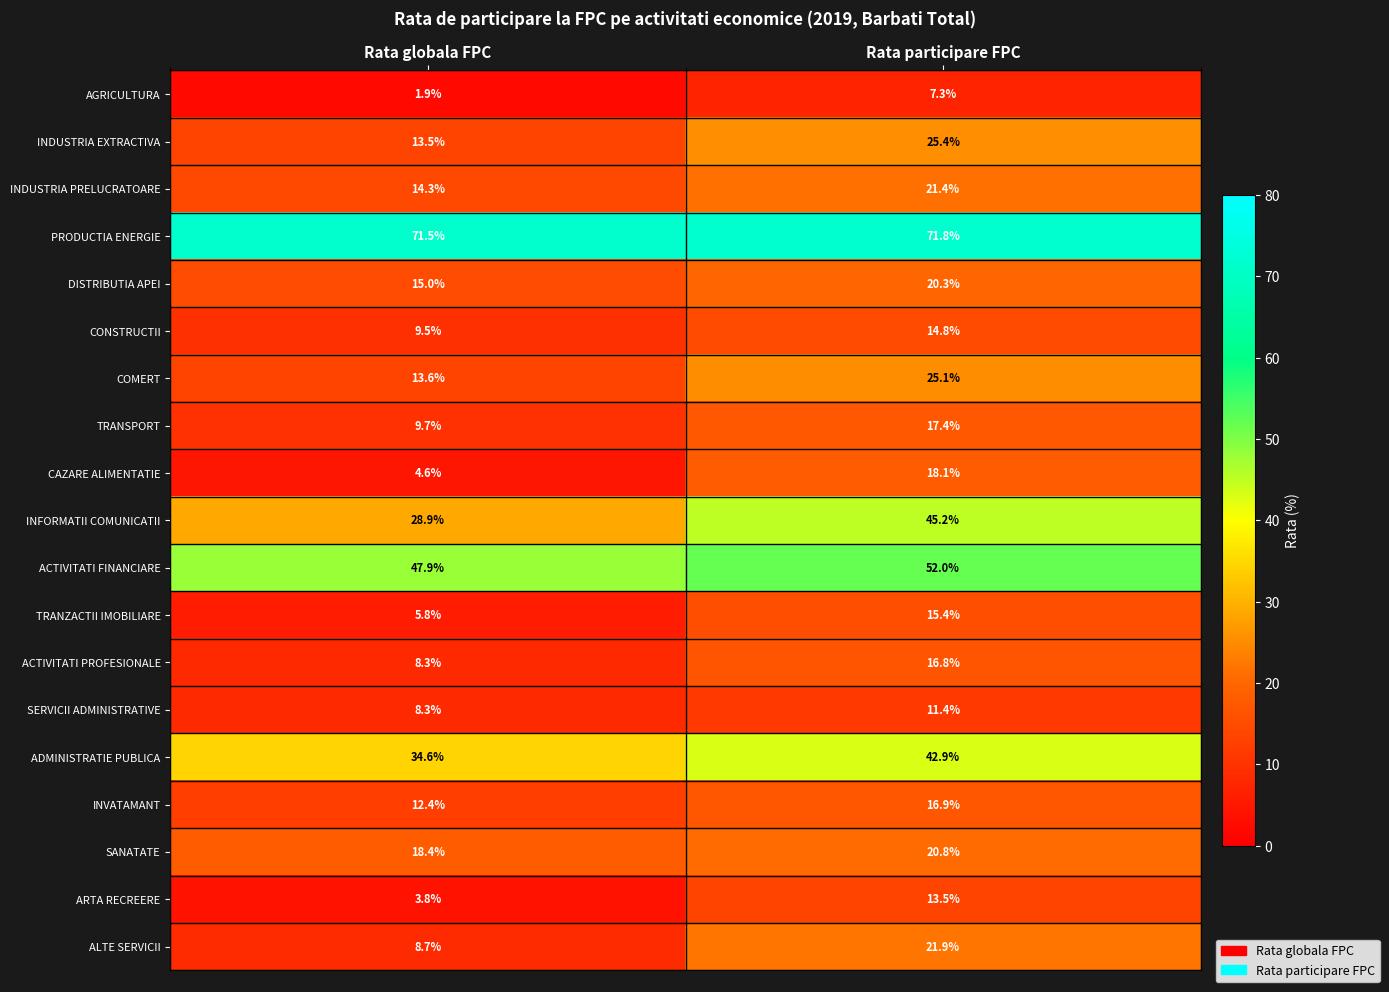

Which category has the lowest value in the INVATAMANT series?

Rata globala FPC